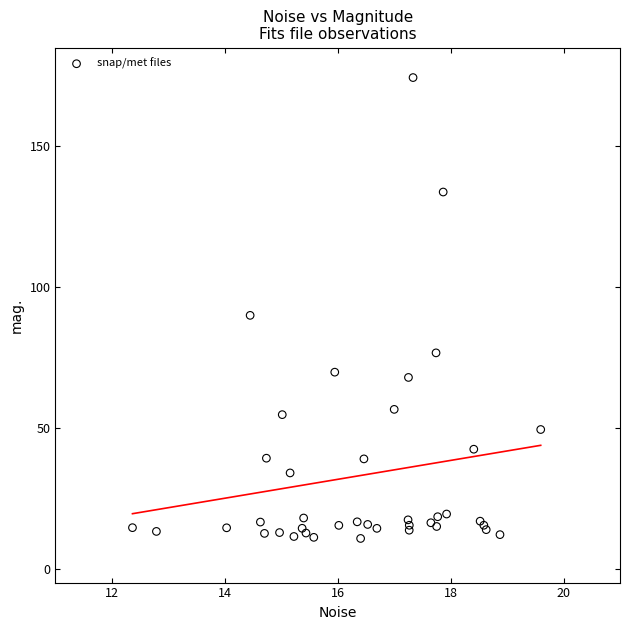

What Y value in the scatter plot is closest to 92?

89.9